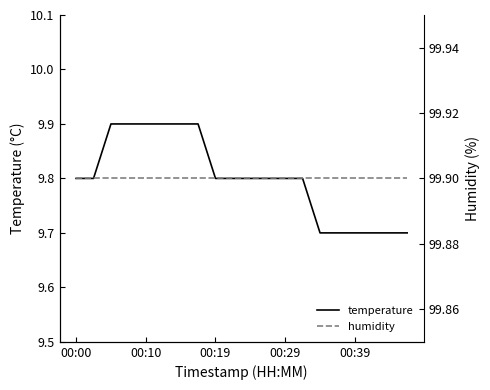

What is the sum of the temperature values at 17 and 00:39?

19.6